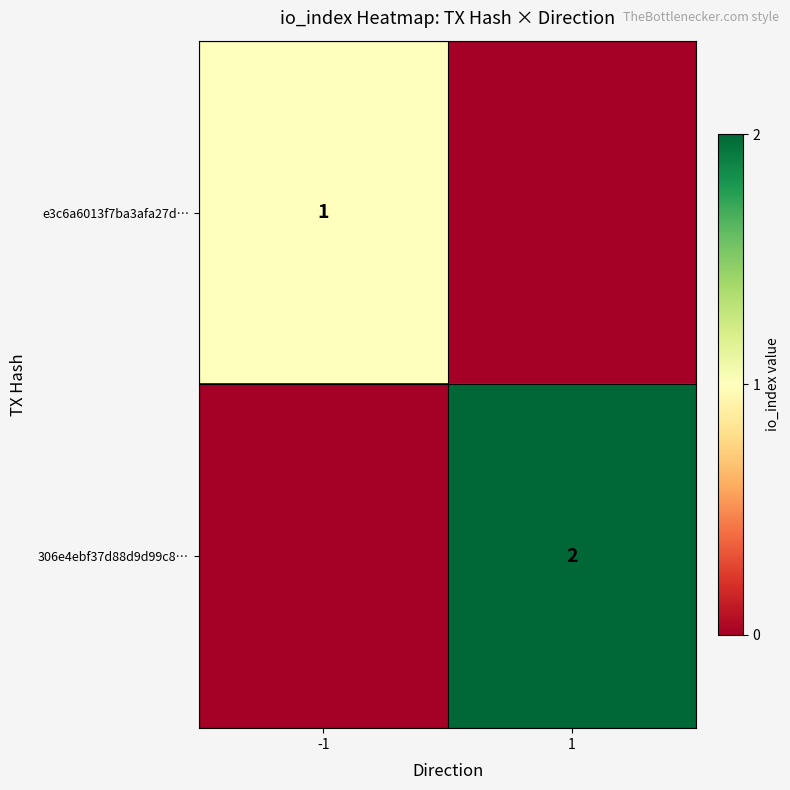

At how many categories does at least one series exceed 0?

2